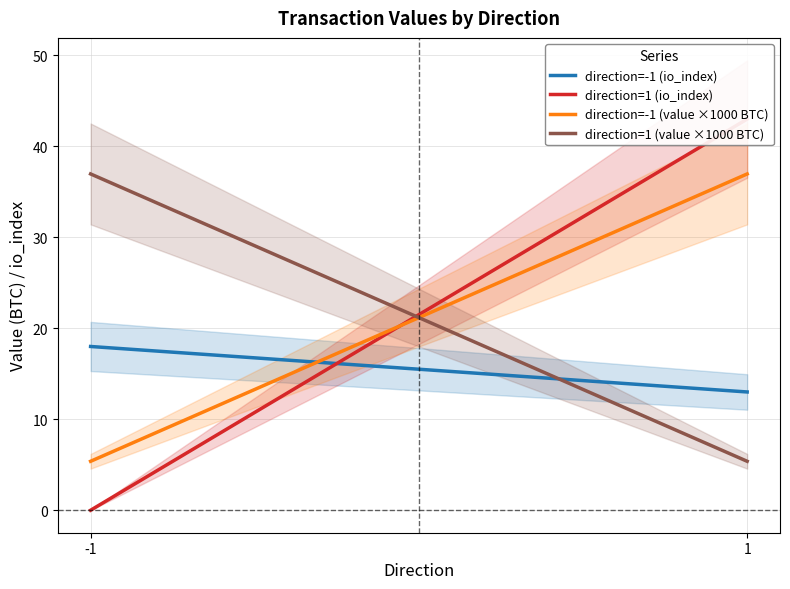

How many data points in direction=1 (io_index) are less than 43?

1